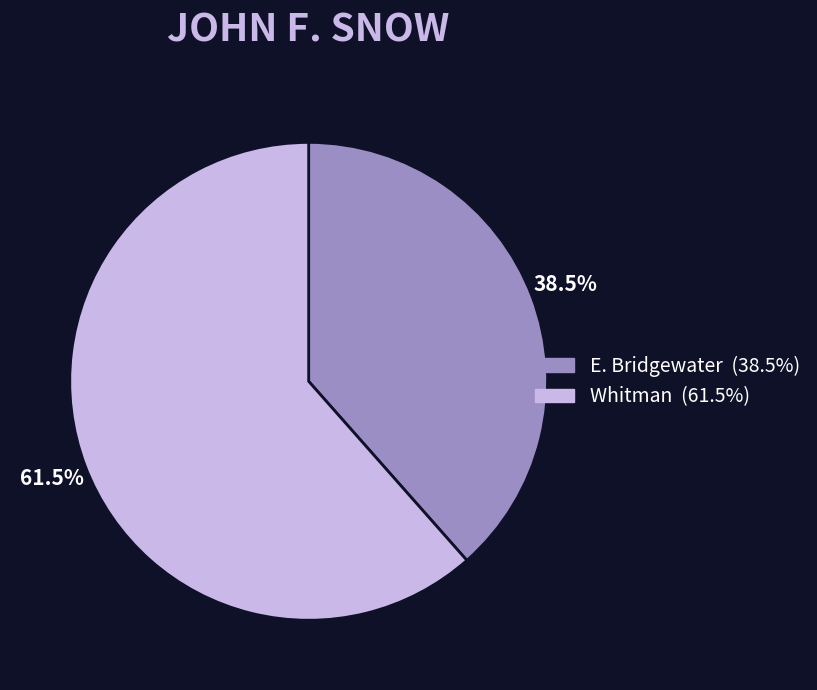

Does any single category account for the majority?

Yes